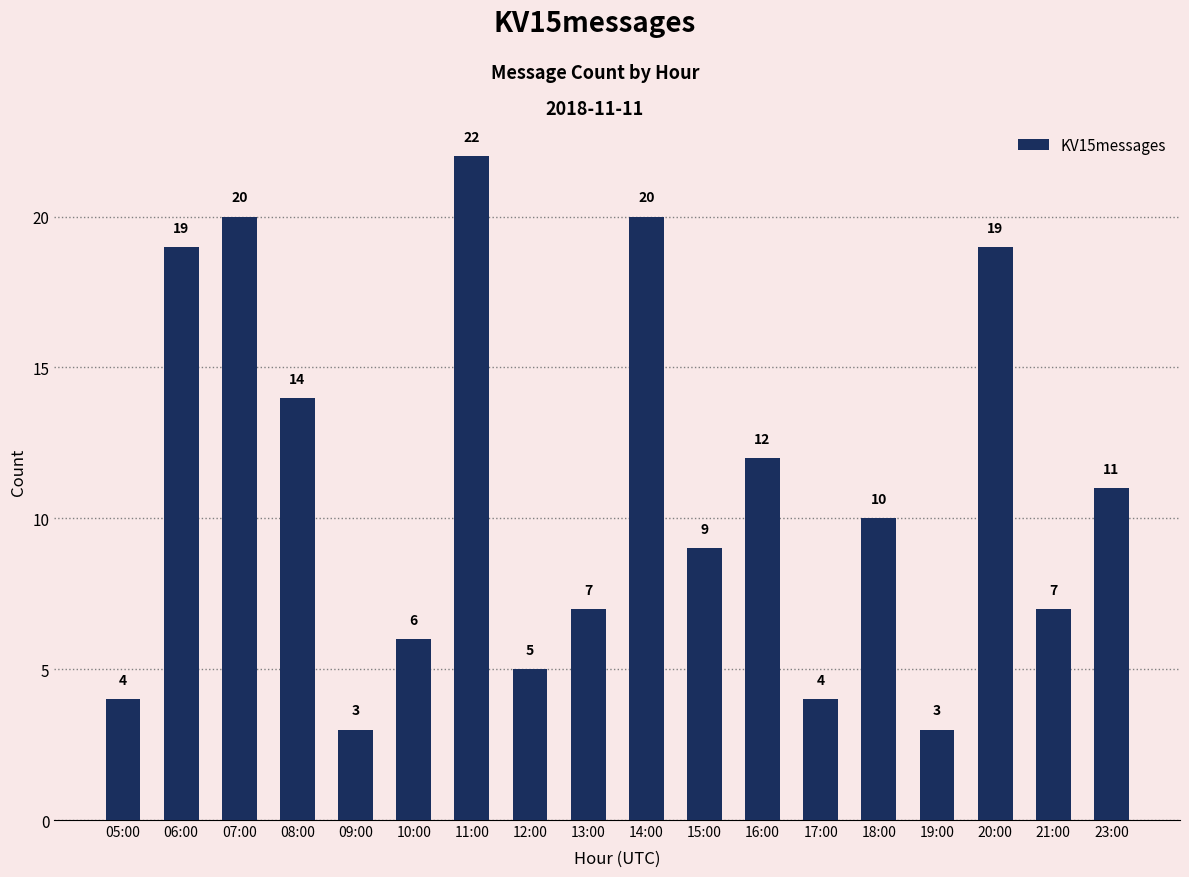

What is the maximum value shown in the chart?

22